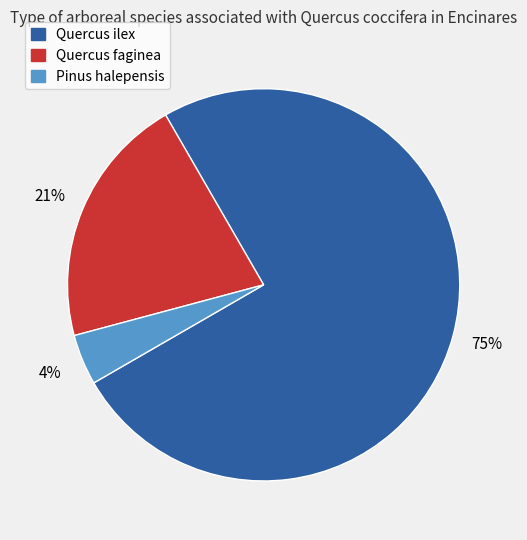

What percentage is the Pinus halepensis slice, to the nearest percent?

4%